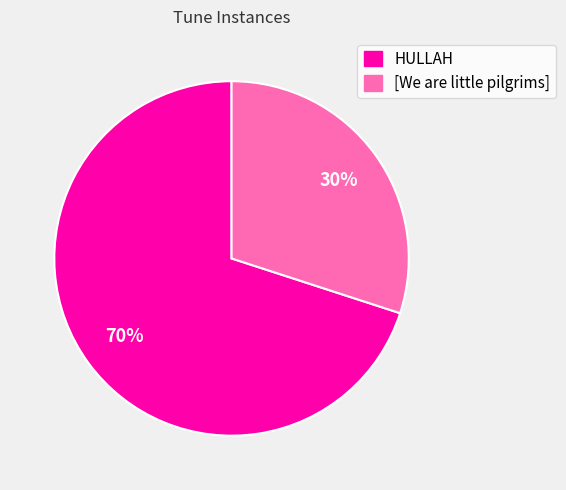

Is the sum of [We are little pilgrims] and HULLAH greater than half?

Yes